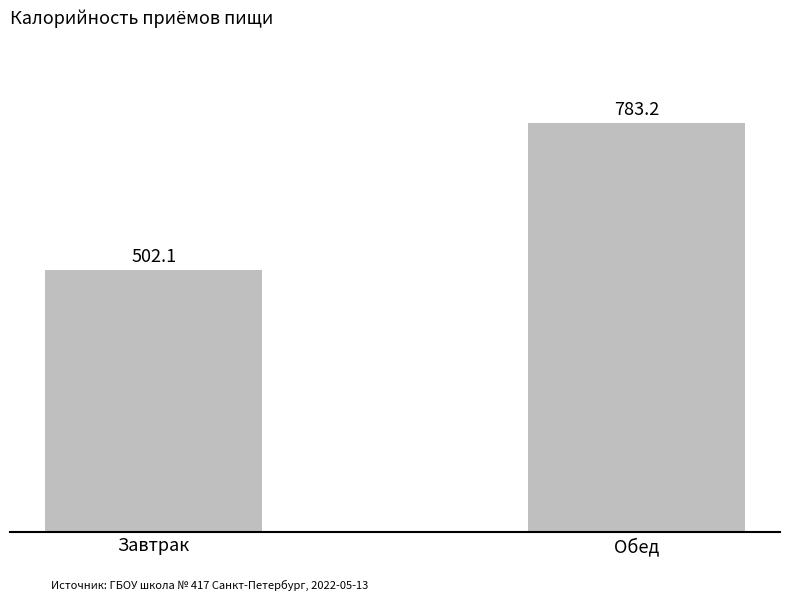

What is the change in value from Завтрак to Обед?

+281.1